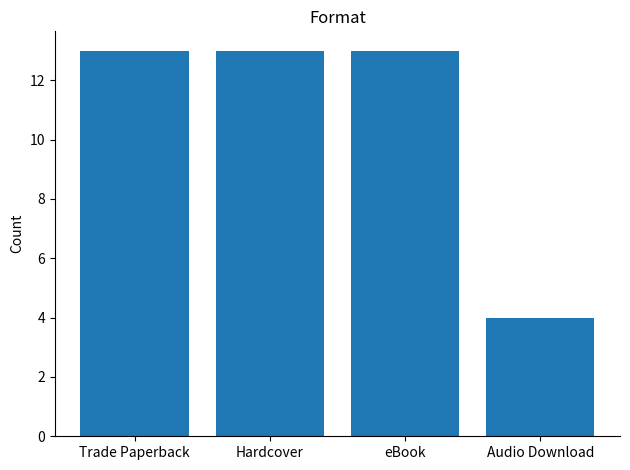

Reading right to left, transcribe all the data shown in this chart.

4	13	13	13